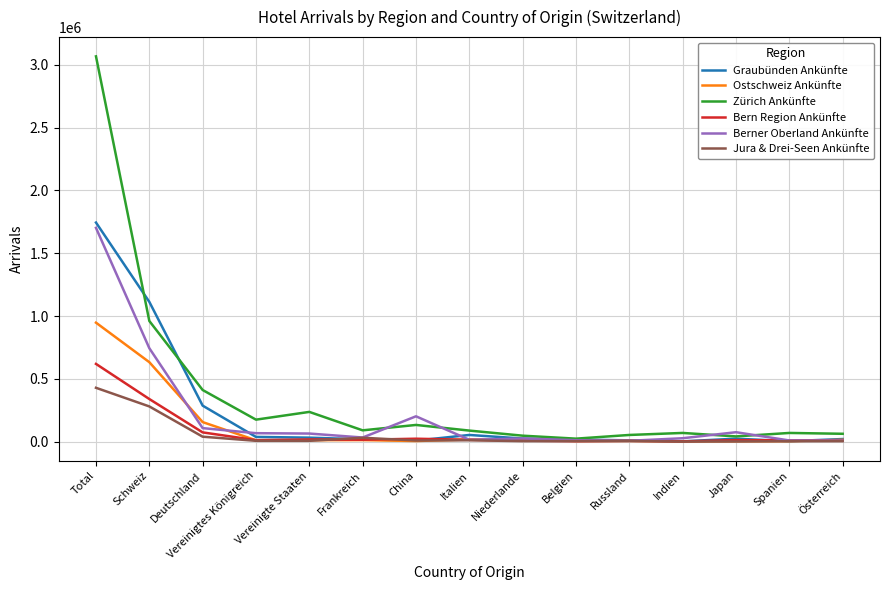

Which series has the widest spread of values?

Zürich Ankünfte